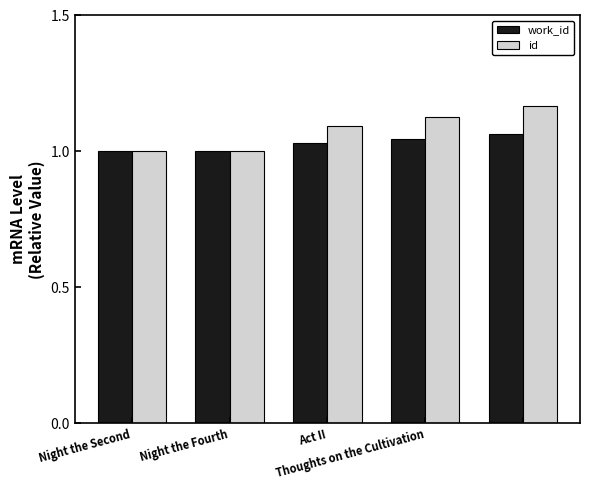

Which series has the widest spread of values?

id